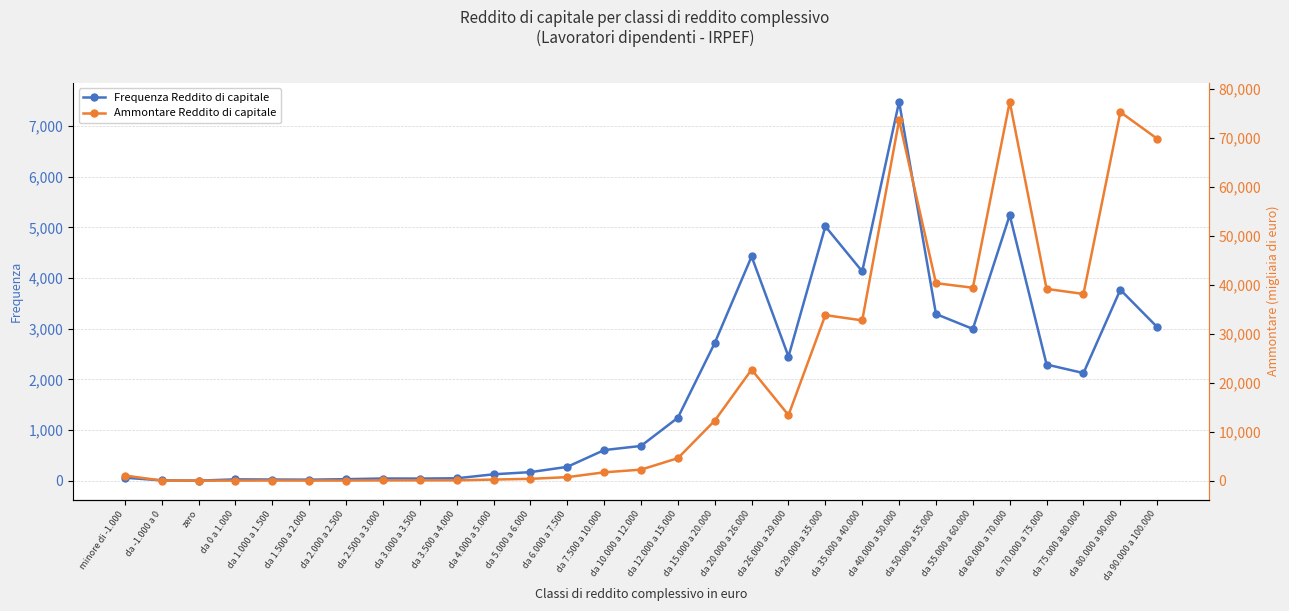

Reading right to left, transcribe all the data shown in this chart.

Frequenza Reddito di capitale: da 90.000 a 100.000=3032	da 80.000 a 90.000=3770	da 75.000 a 80.000=2124	da 70.000 a 75.000=2293	da 60.000 a 70.000=5242	da 55.000 a 60.000=2996	da 50.000 a 55.000=3290	da 40.000 a 50.000=7481	da 35.000 a 40.000=4132	da 29.000 a 35.000=5021	da 26.000 a 29.000=2450	da 20.000 a 26.000=4427	da 15.000 a 20.000=2718	da 12.000 a 15.000=1242	da 10.000 a 12.000=685	da 7.500 a 10.000=603	da 6.000 a 7.500=272	da 5.000 a 6.000=168	da 4.000 a 5.000=125	da 3.500 a 4.000=46	da 3.000 a 3.500=41	da 2.500 a 3.000=42	da 2.000 a 2.500=29	da 1.500 a 2.000=19	da 1.000 a 1.500=22	da 0 a 1.000=25	zero=0	da -1.000 a 0=5	minore di -1.000=58
Ammontare Reddito di capitale: da 90.000 a 100.000=69818	da 80.000 a 90.000=75265	da 75.000 a 80.000=38122	da 70.000 a 75.000=39155	da 60.000 a 70.000=77362	da 55.000 a 60.000=39390	da 50.000 a 55.000=40328	da 40.000 a 50.000=73589	da 35.000 a 40.000=32720	da 29.000 a 35.000=33802	da 26.000 a 29.000=13382	da 20.000 a 26.000=22666	da 15.000 a 20.000=12250	da 12.000 a 15.000=4584	da 10.000 a 12.000=2246	da 7.500 a 10.000=1693	da 6.000 a 7.500=712	da 5.000 a 6.000=366	da 4.000 a 5.000=215	da 3.500 a 4.000=58	da 3.000 a 3.500=58	da 2.500 a 3.000=49	da 2.000 a 2.500=21	da 1.500 a 2.000=12	da 1.000 a 1.500=26	da 0 a 1.000=3	zero=0	da -1.000 a 0=21	minore di -1.000=1041